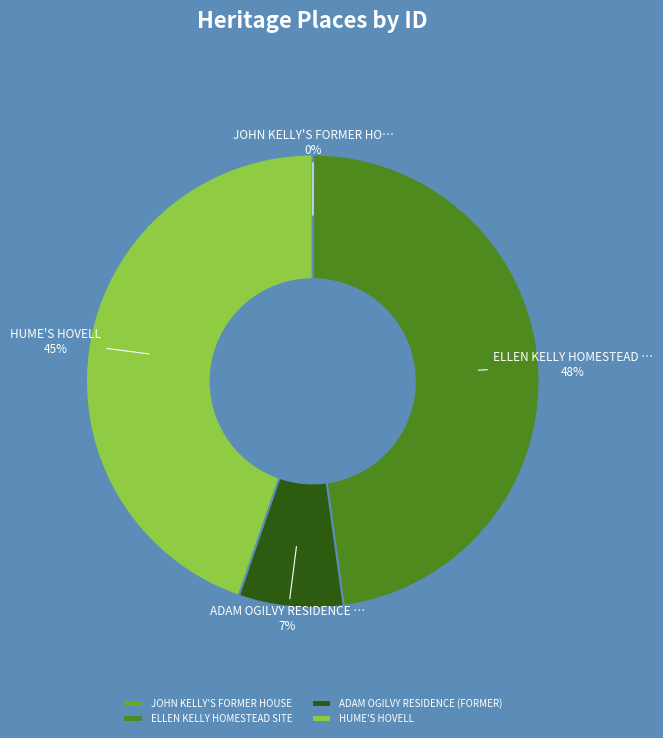

Which slice is the largest?

ELLEN KELLY HOMESTEAD SITE